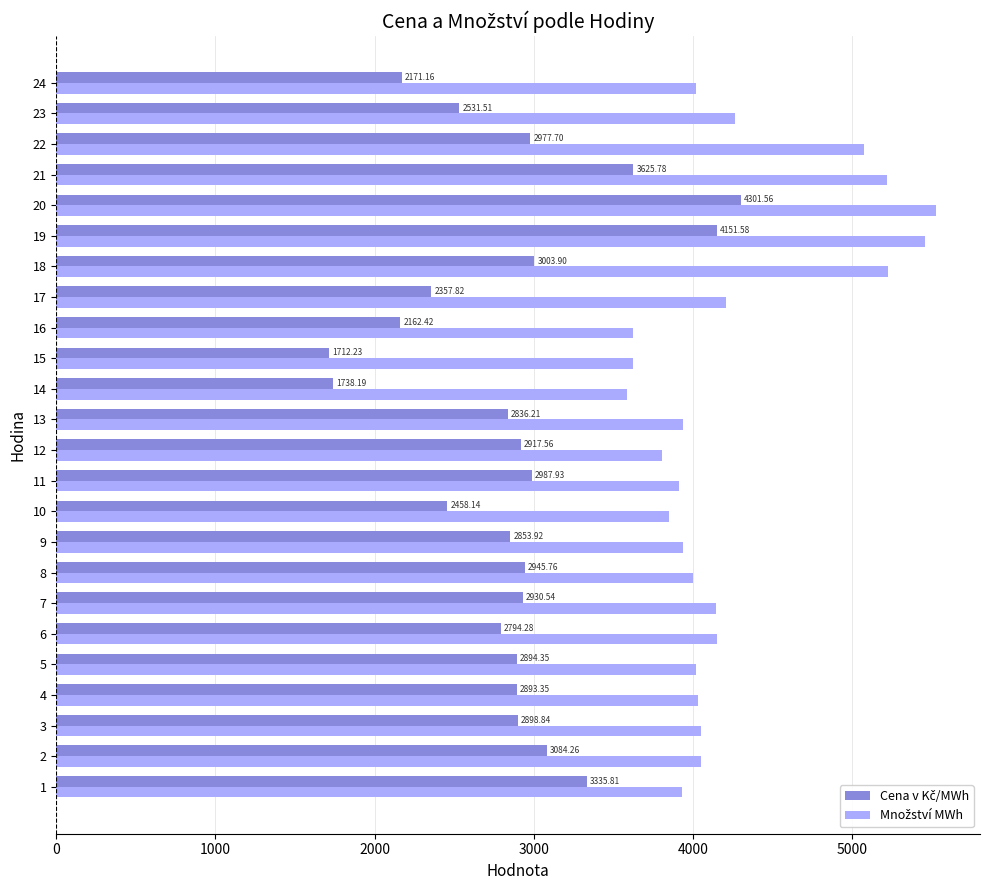

What is the spread (max minus min) of values at 7?

1216.9